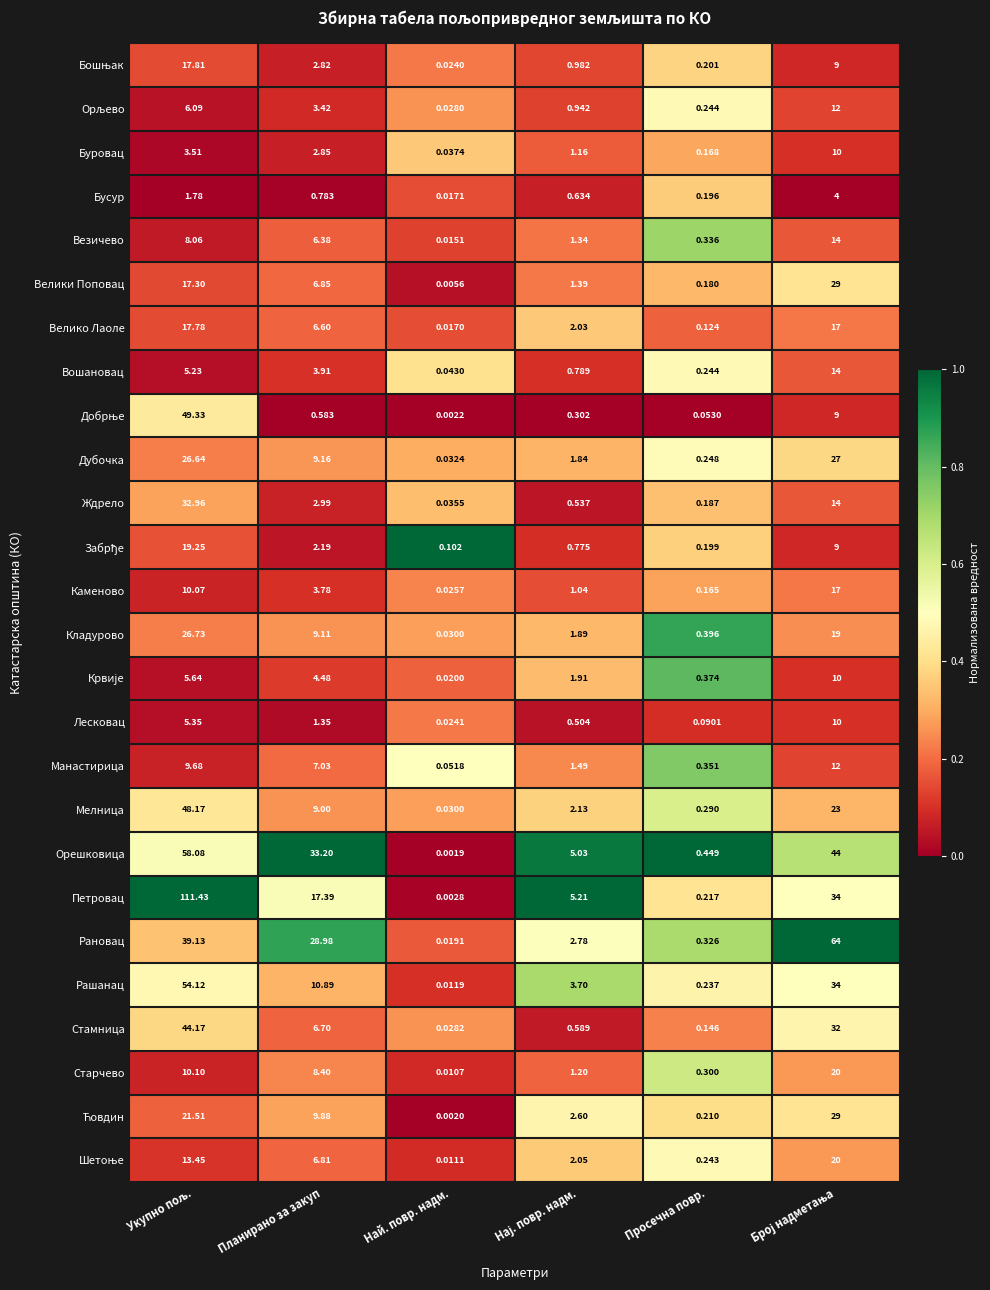

Is the value of Велико Лаоле at Планирано за закуп greater than the value of Рановац at Планирано за закуп?

No